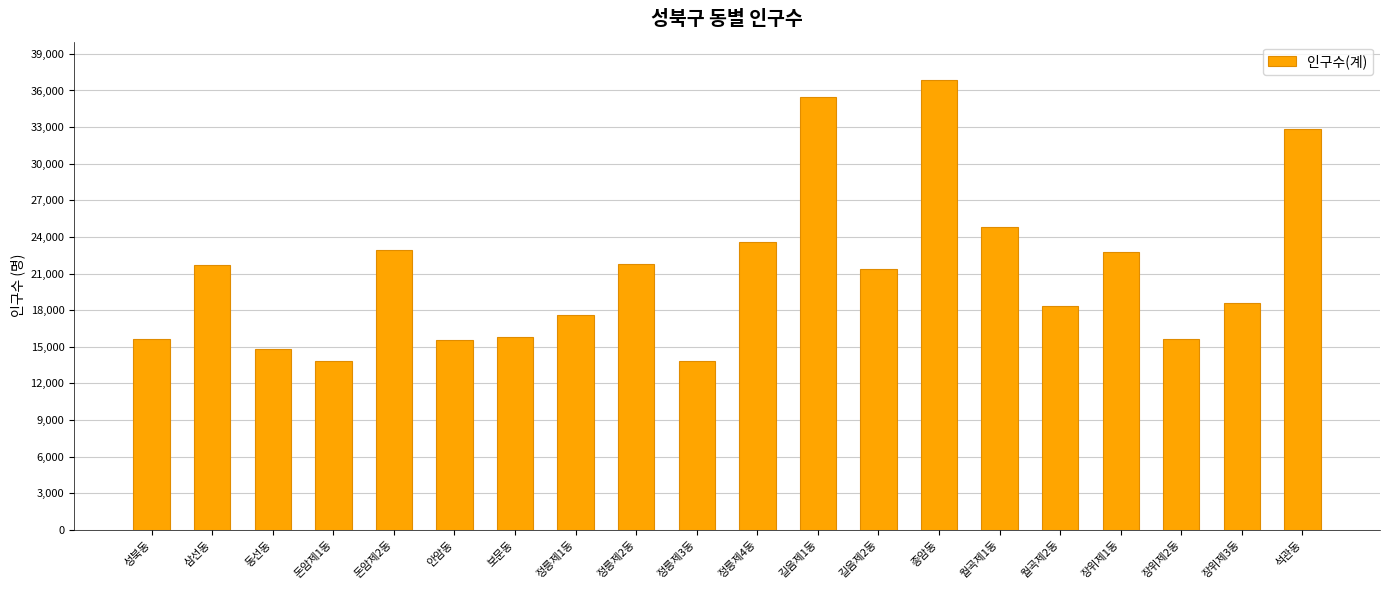

What is the approximate value at 성북동?

15595